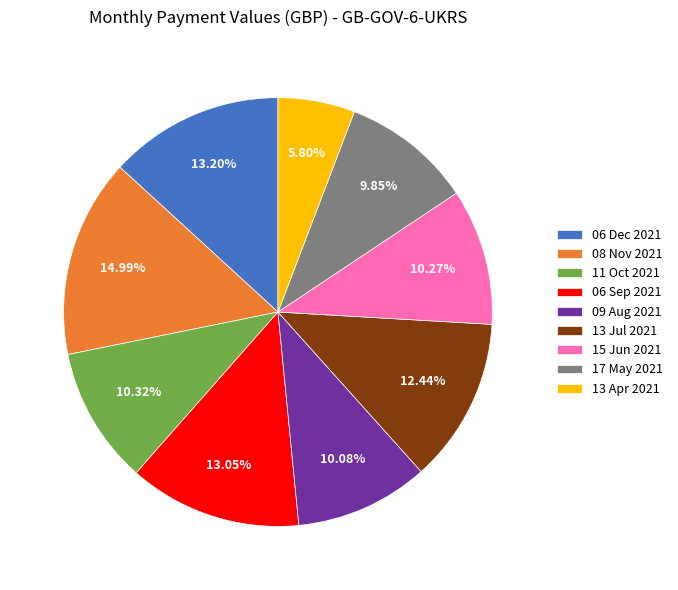

Is 11 Oct 2021 the majority of the pie?

No